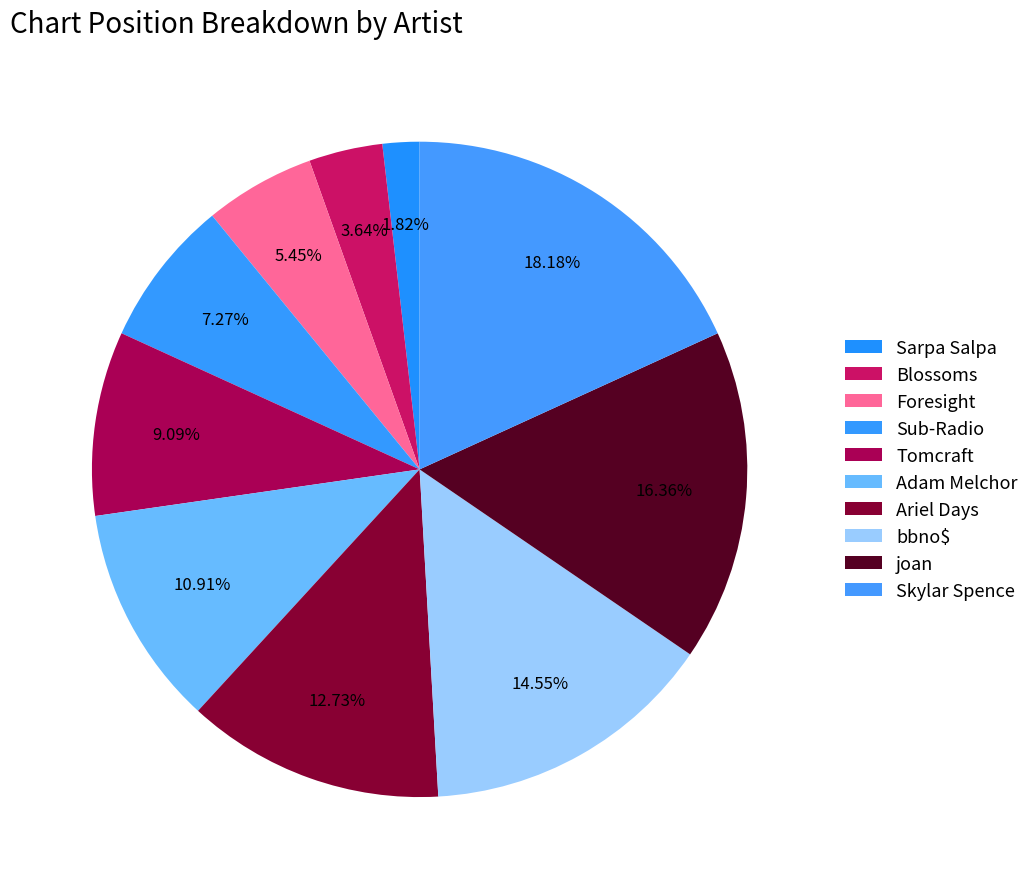

Count the number of slices in the pie.

10